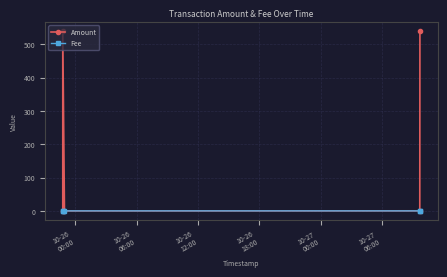

What position from the left is 10-27
00:00?

5